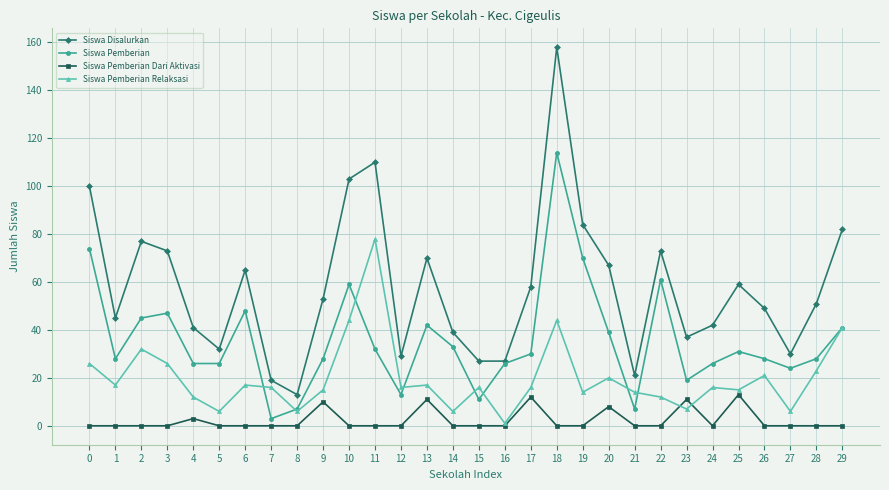

The value of Siswa Disalurkan at 29 is 82. True or false?

True